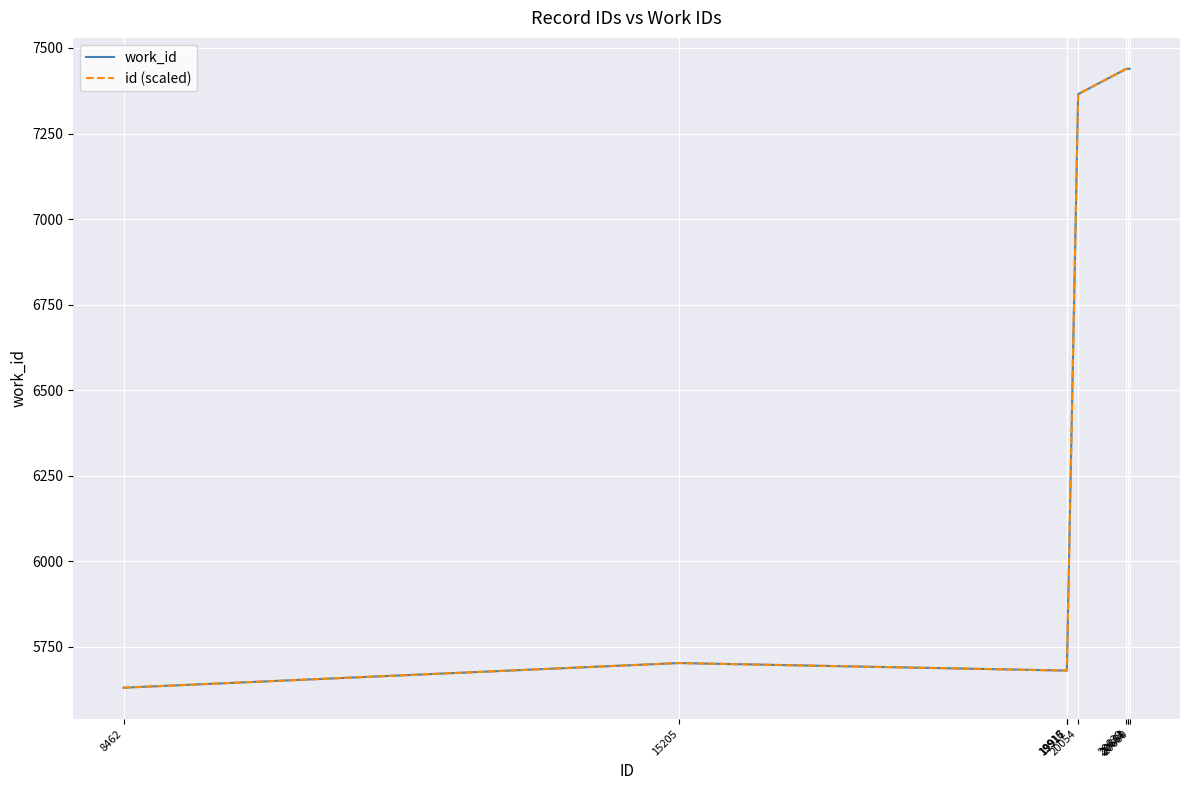

True or false: work_id has a value of 1351 at 15205.

False